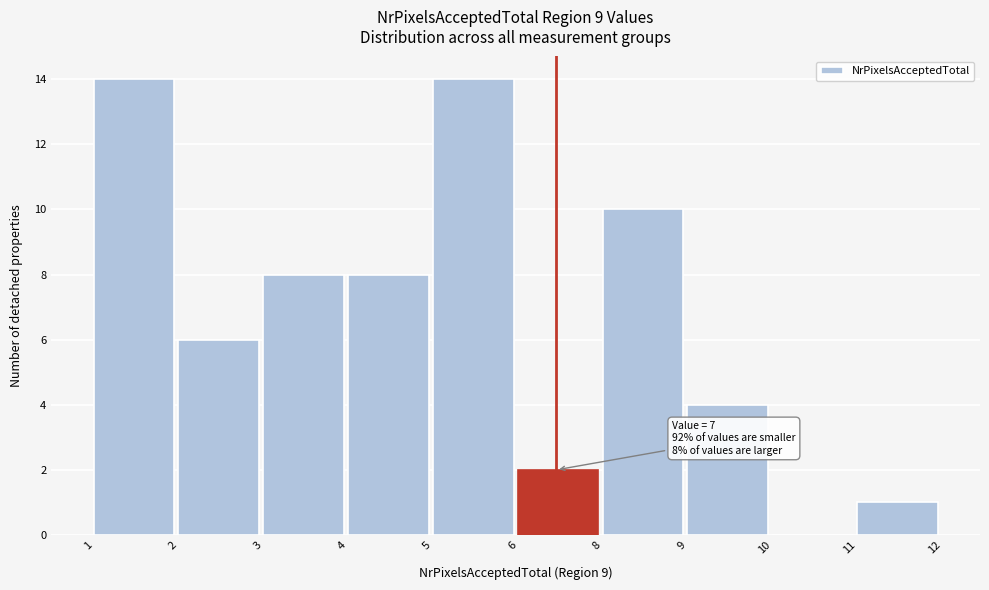

Reading left to right, transcribe all the data shown in this chart.

1=14	2=6	3=8	4=8	5=14	6=2	8=10	9=4	10=0	11=1